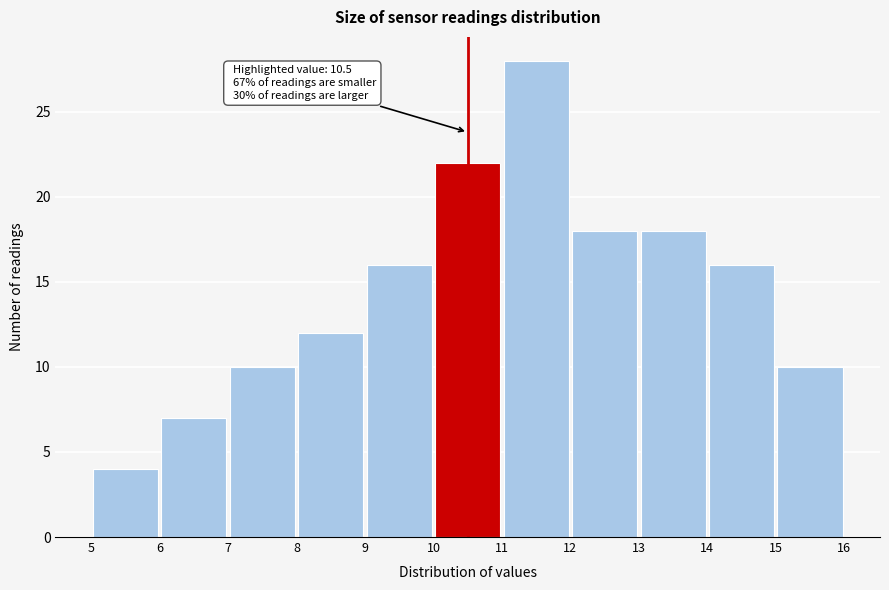

Which range on the x-axis has the tallest bar?

11 to 12